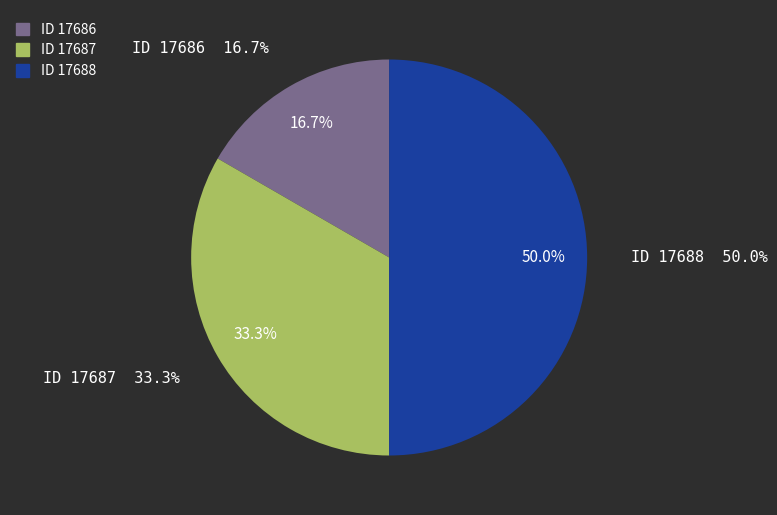

How many segments does this pie chart have?

3